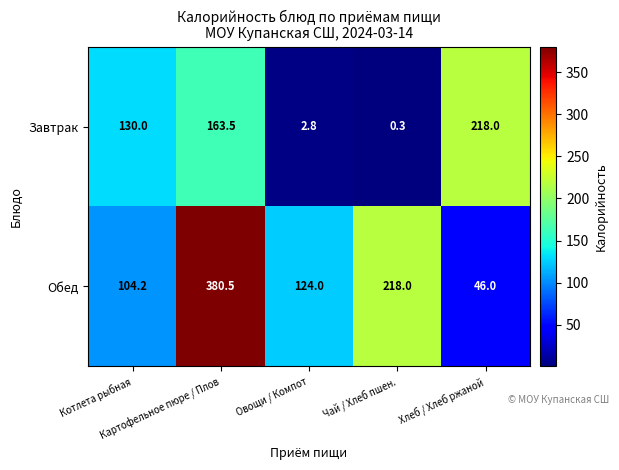

What is the minimum value shown in the chart?

0.3